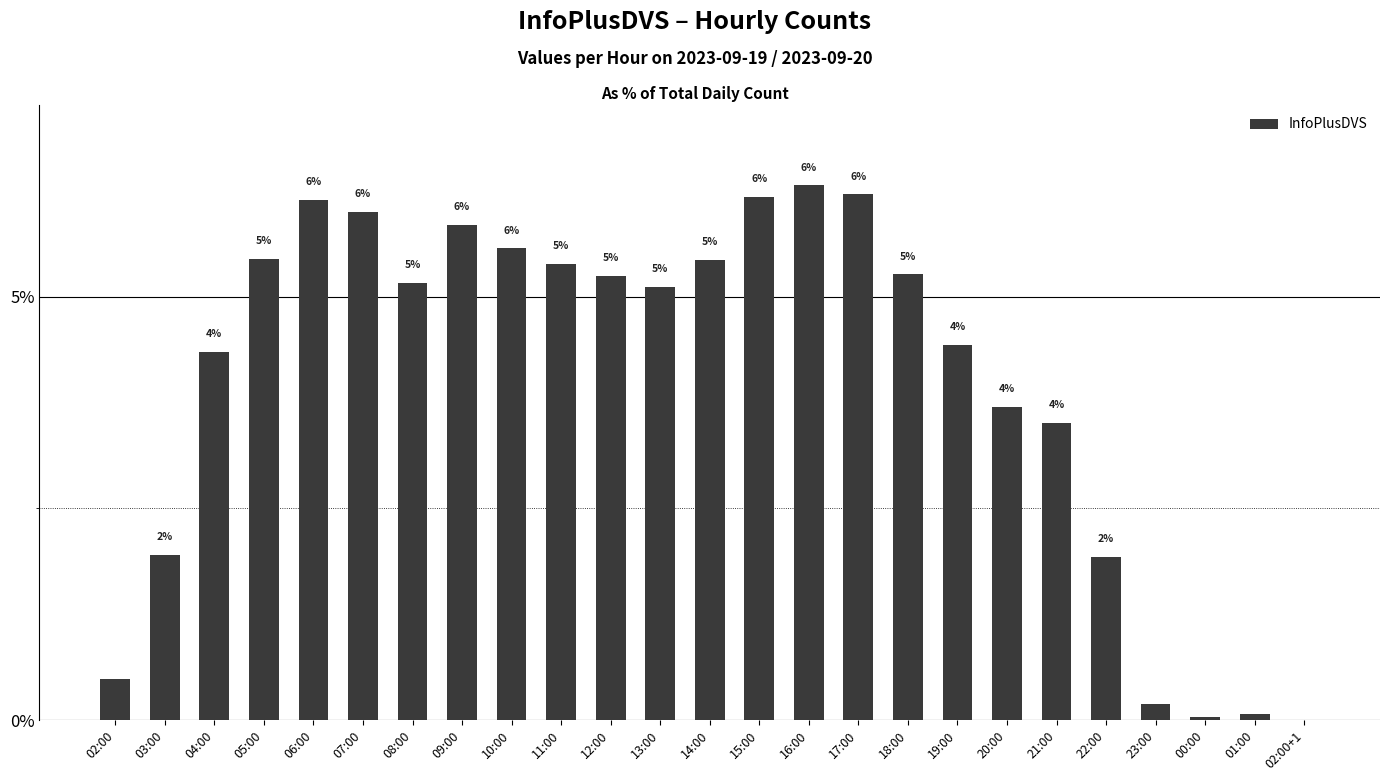

Rank the categories by value from highest to lowest.

16:00, 17:00, 15:00, 06:00, 07:00, 09:00, 10:00, 05:00, 14:00, 11:00, 18:00, 12:00, 08:00, 13:00, 19:00, 04:00, 20:00, 21:00, 03:00, 22:00, 02:00, 23:00, 01:00, 00:00, 02:00+1